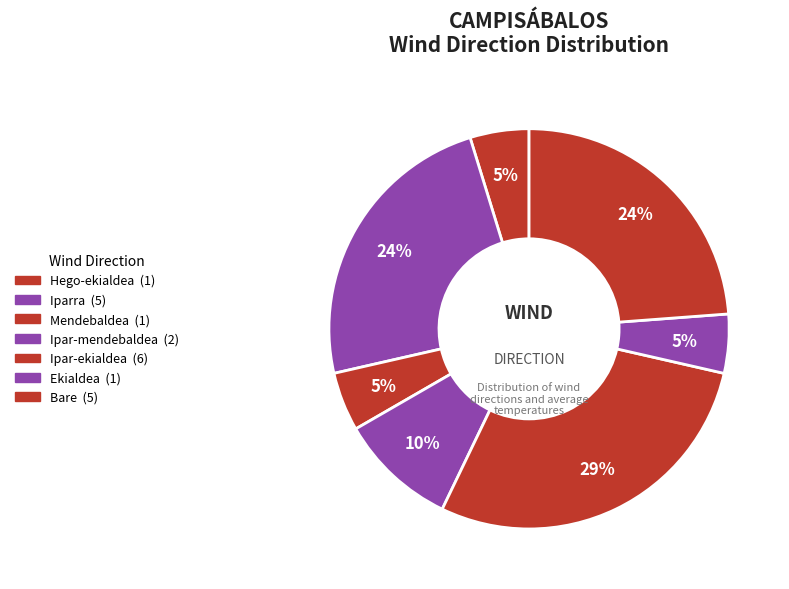

How many segments does this pie chart have?

7